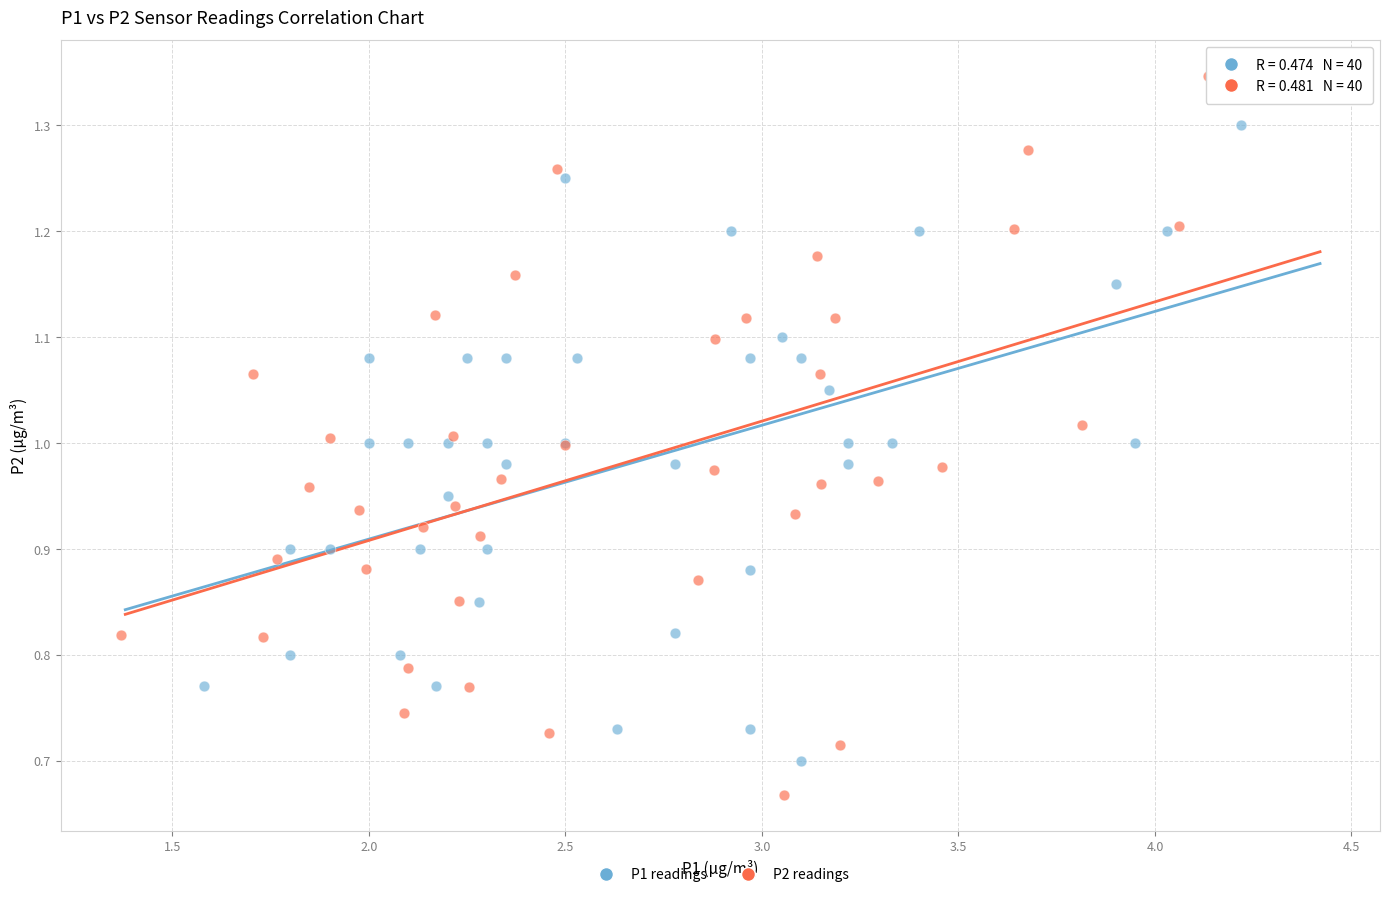

Which series reaches the minimum Y coordinate?

P2 readings